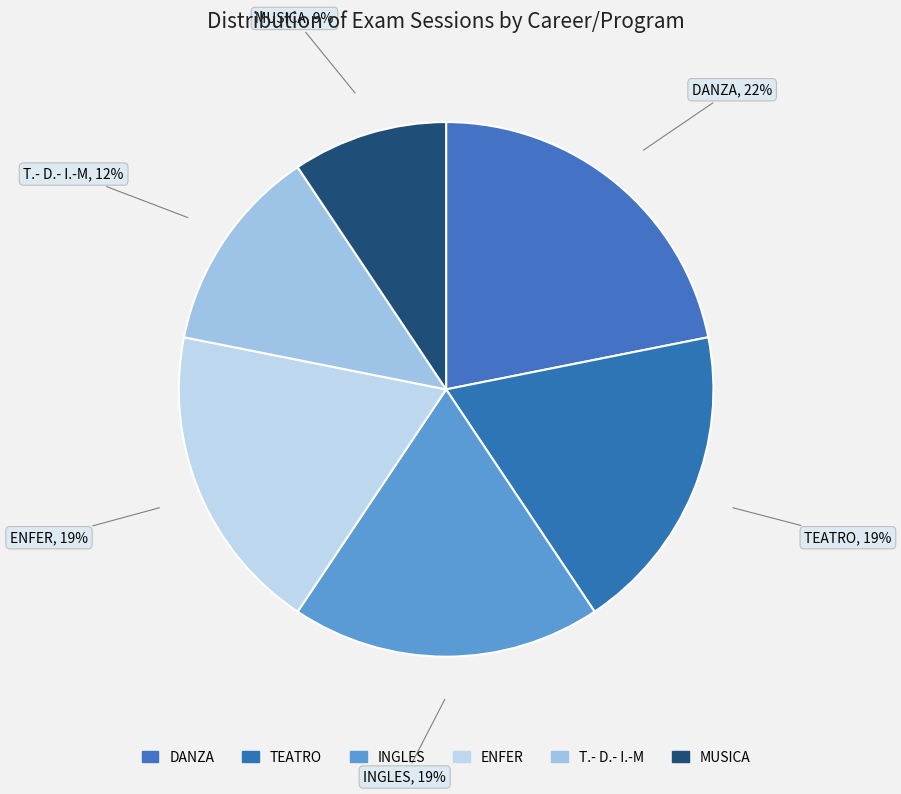

The T.- D.- I.-M slice represents 12% of the pie. True or false?

True